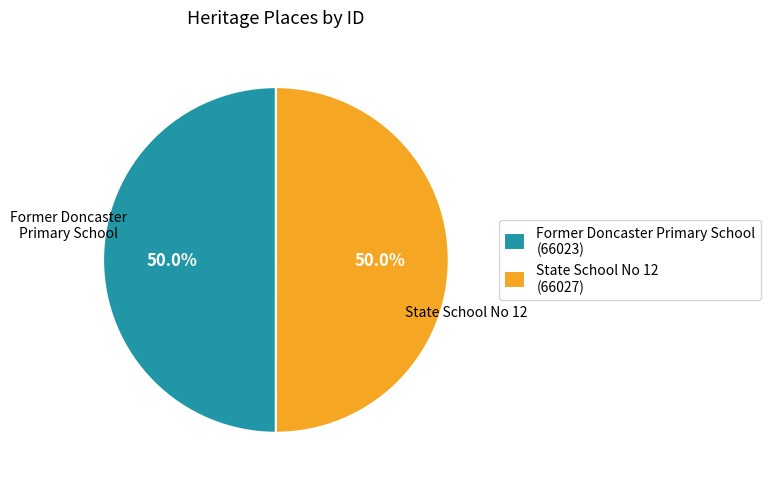

To the nearest percent, what is the combined percentage of State School No 12 and Former Doncaster Primary School?

100%